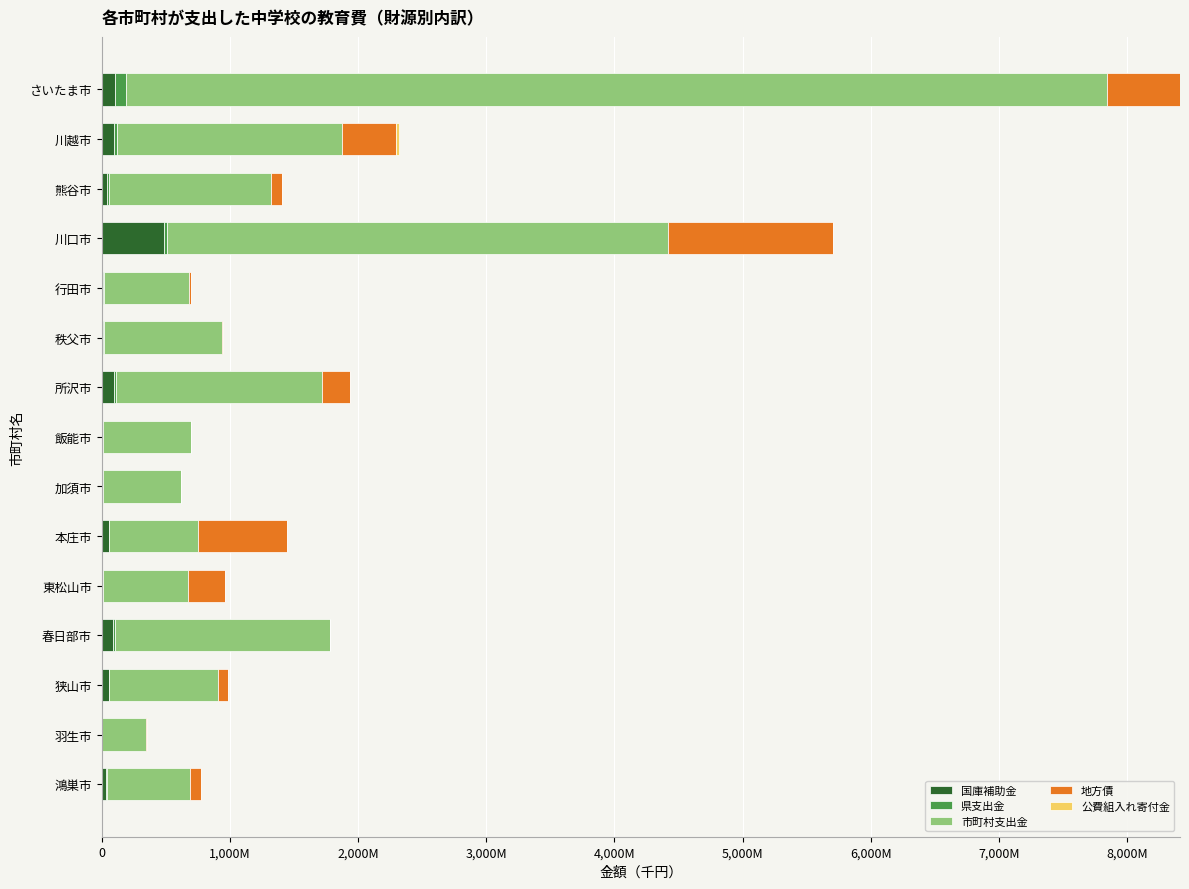

Count the number of categories in the chart.

15